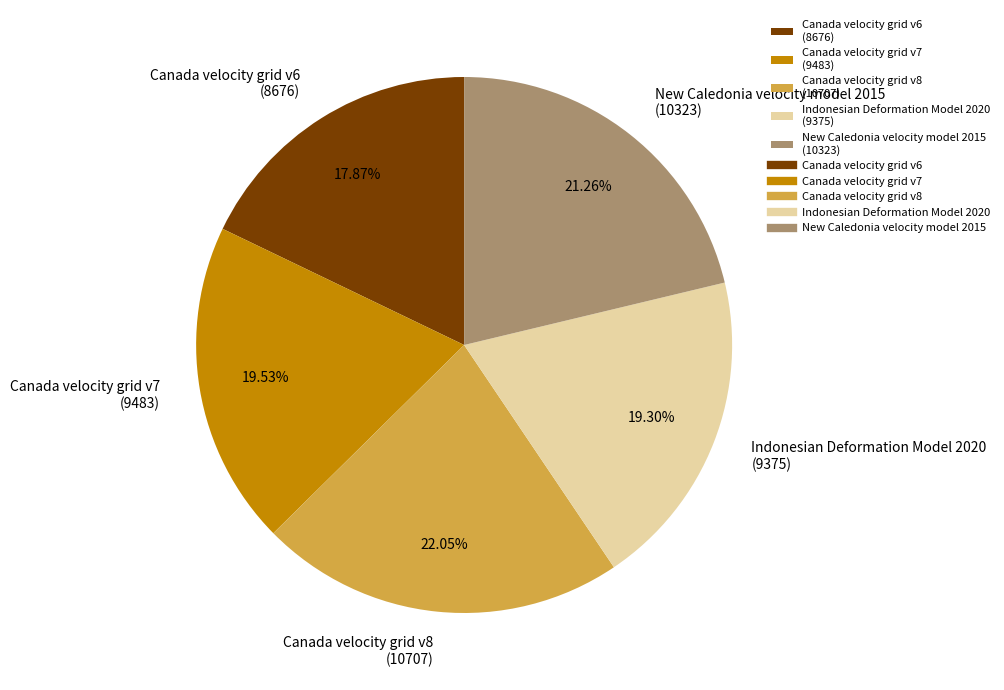

Between Canada velocity grid v8 and Canada velocity grid v6, which is larger?

Canada velocity grid v8